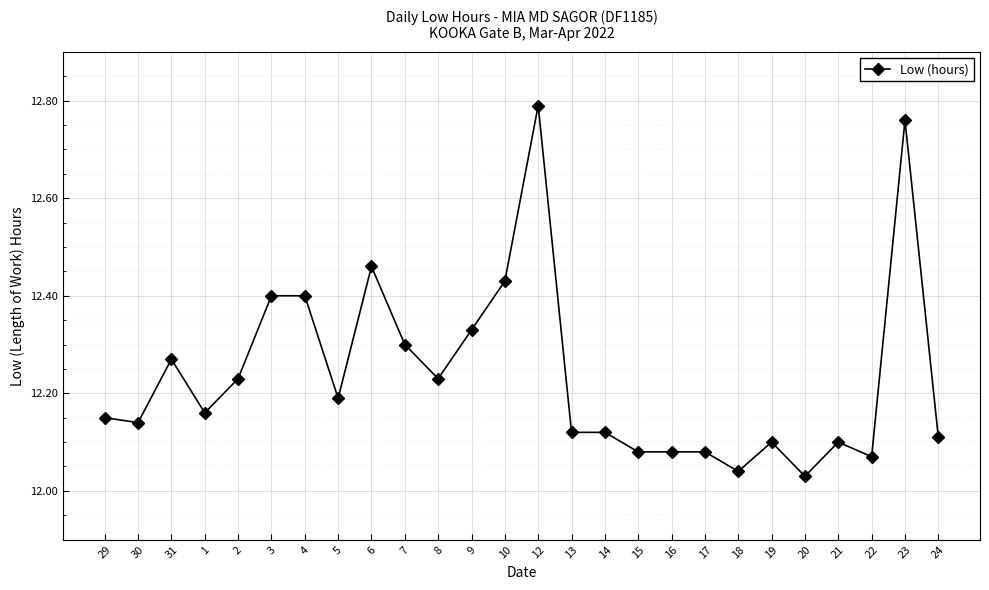

Is this an area chart (filled region under the line)?

No